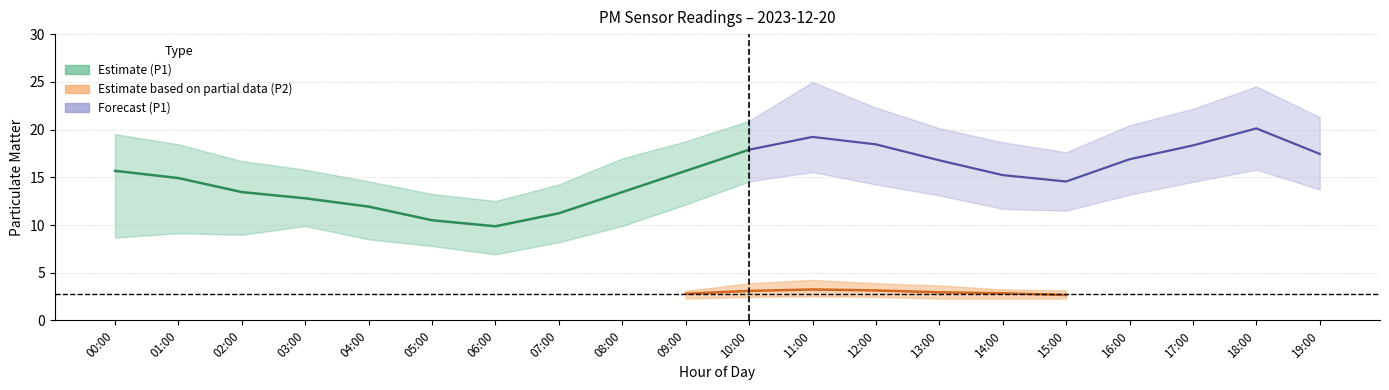

True or false: P1_upper and P2_upper cross at least once.

False